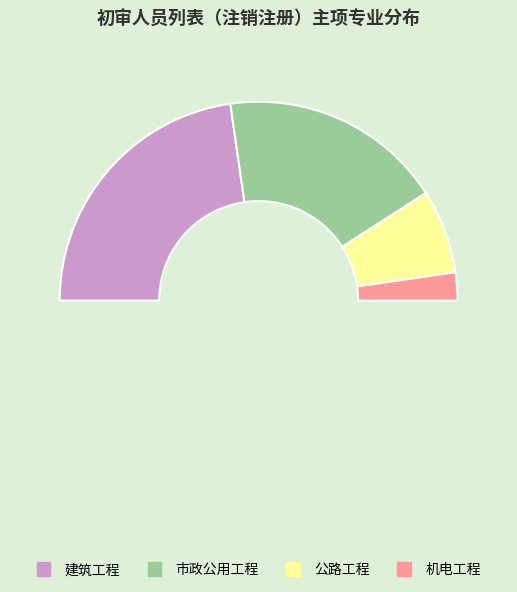

How many segments does this pie chart have?

5